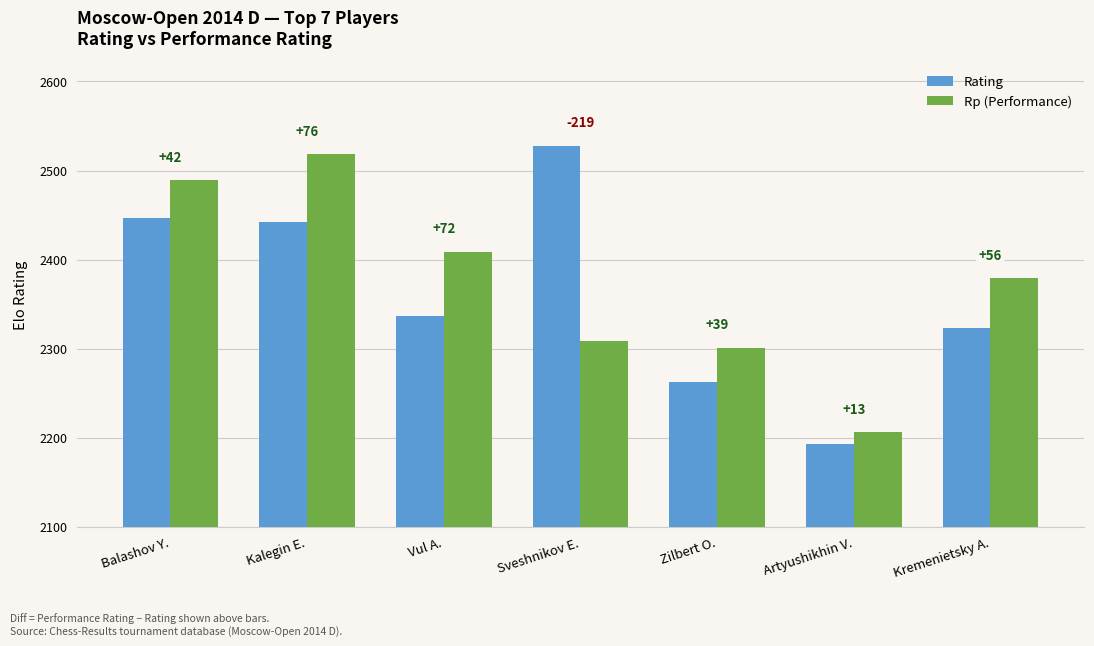

Between Zilbert O. and Artyushikhin V., which is larger?

Zilbert O.